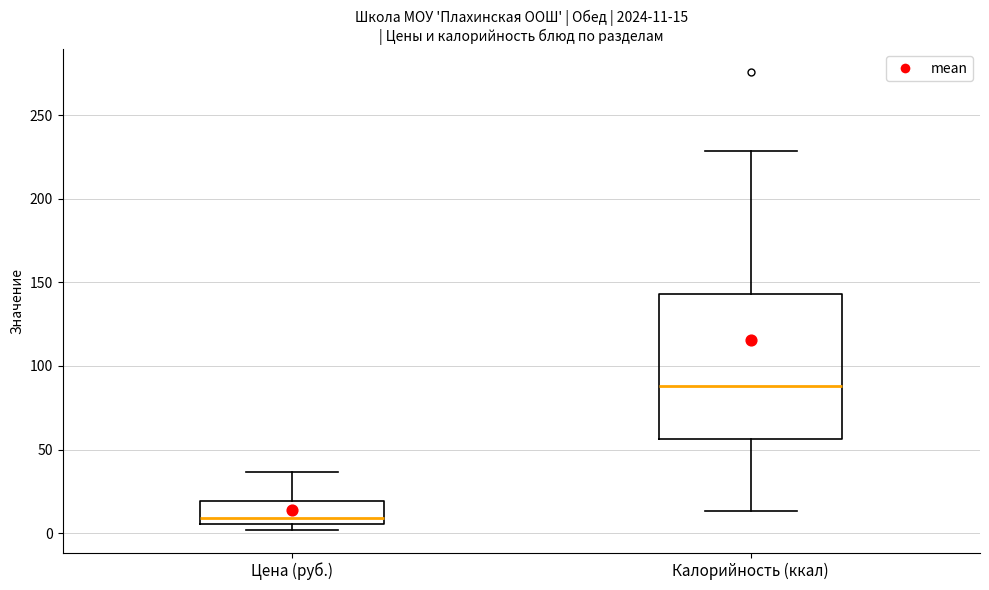

Which box has the highest median line?

Калорийность (ккал)